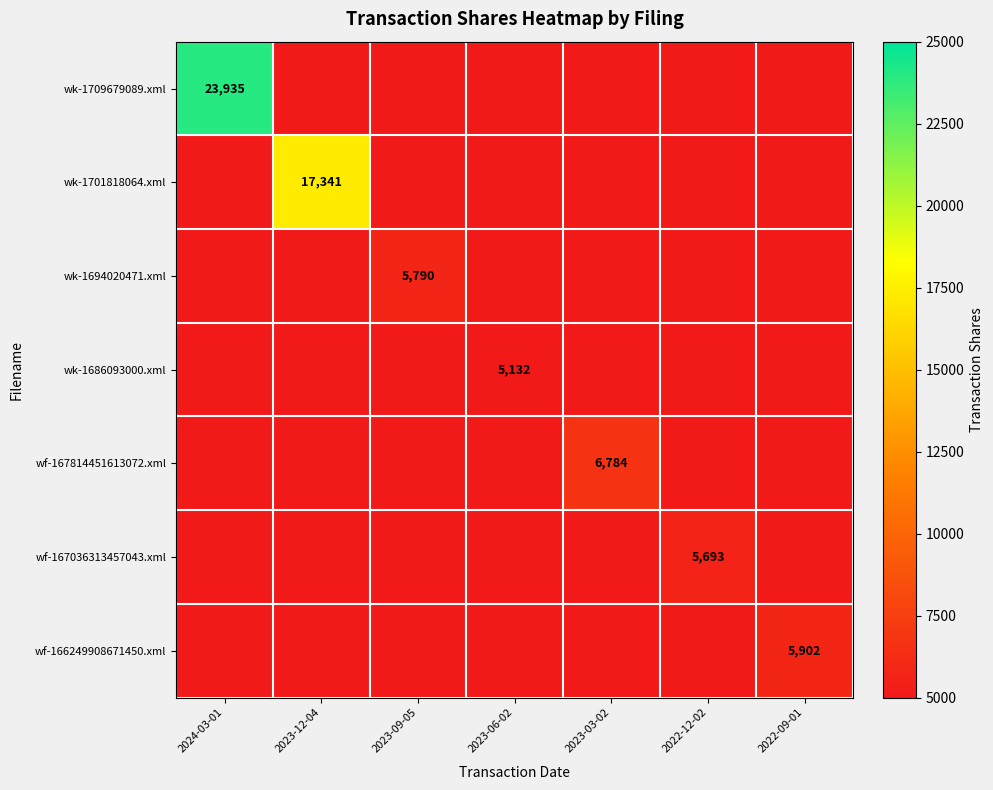

Rank the categories by wk-1709679089.xml value from lowest to highest.

2024-03-01, 2023-12-04, 2023-09-05, 2023-06-02, 2023-03-02, 2022-12-02, 2022-09-01